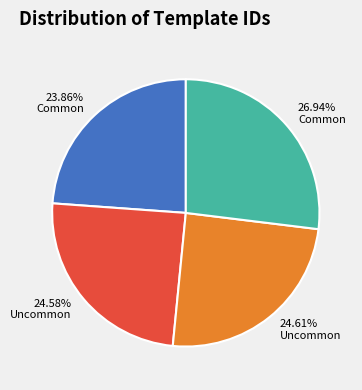

Count the number of slices in the pie.

4